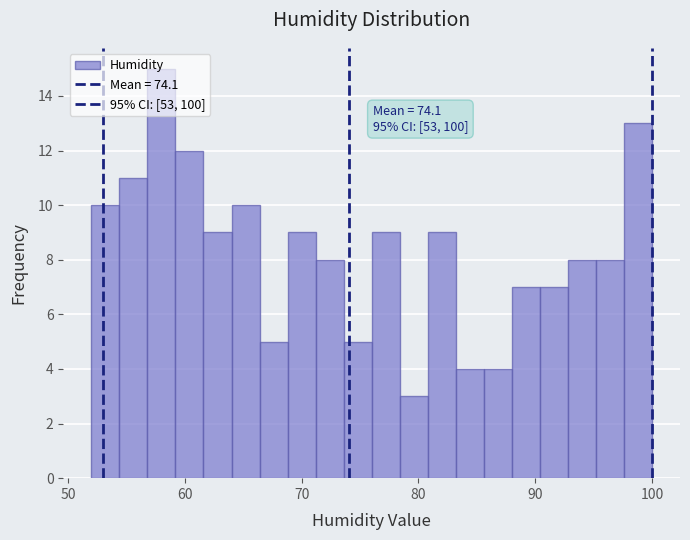

Read against the x-axis, roughly where is the centre of the tallest bar?

58